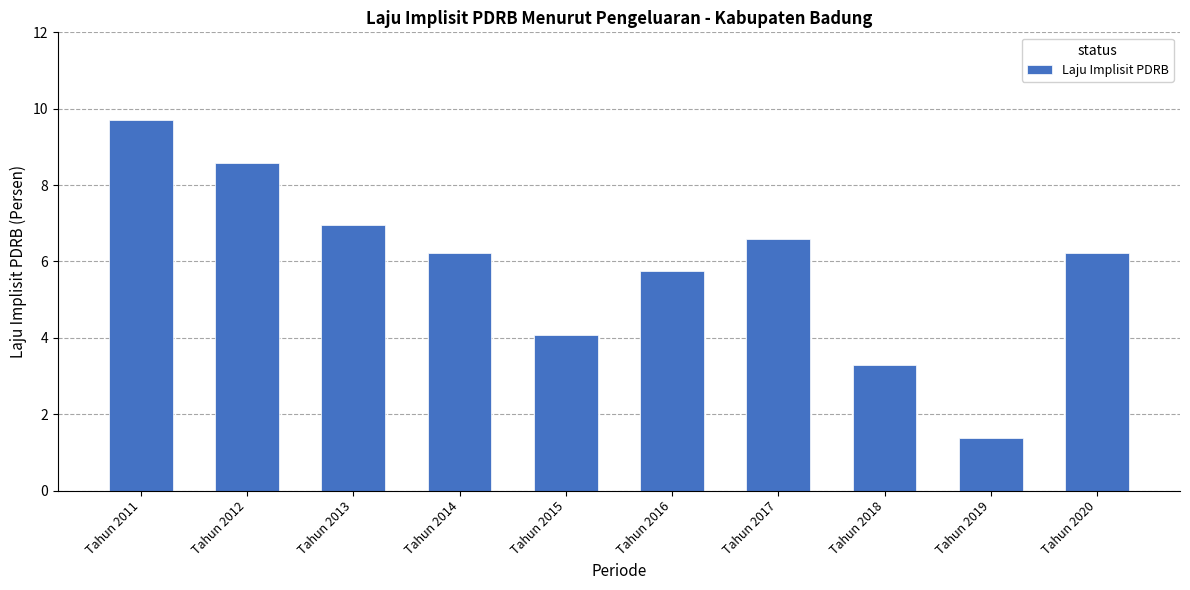

Reading left to right, transcribe all the data shown in this chart.

9.7	8.6	7.0	6.2	4.1	5.7	6.6	3.3	1.4	6.2